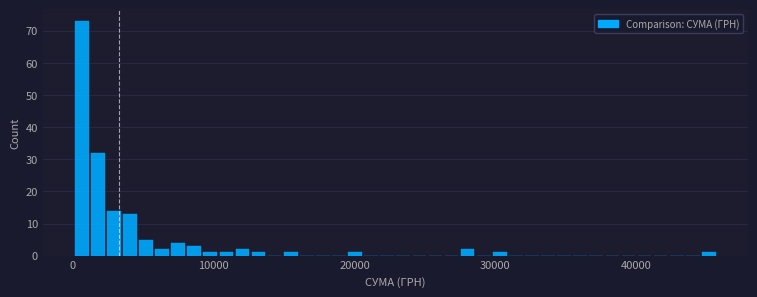

Around what value on the x-axis is the tallest bar? Give the approximate position of its centre, as read against the axis.

1000